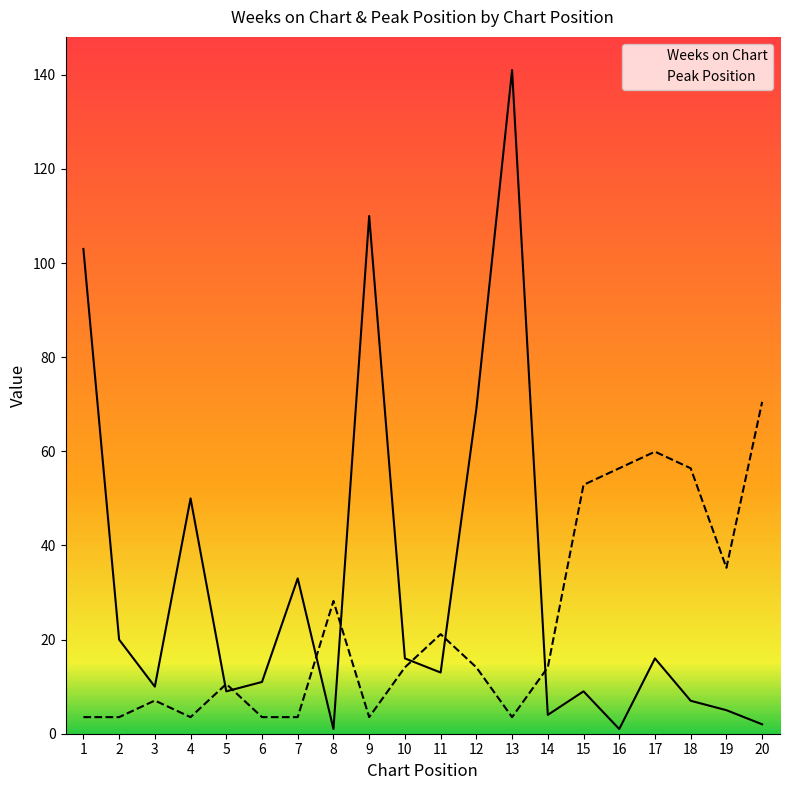

What is the spread (max minus min) of values at 16?

55.4